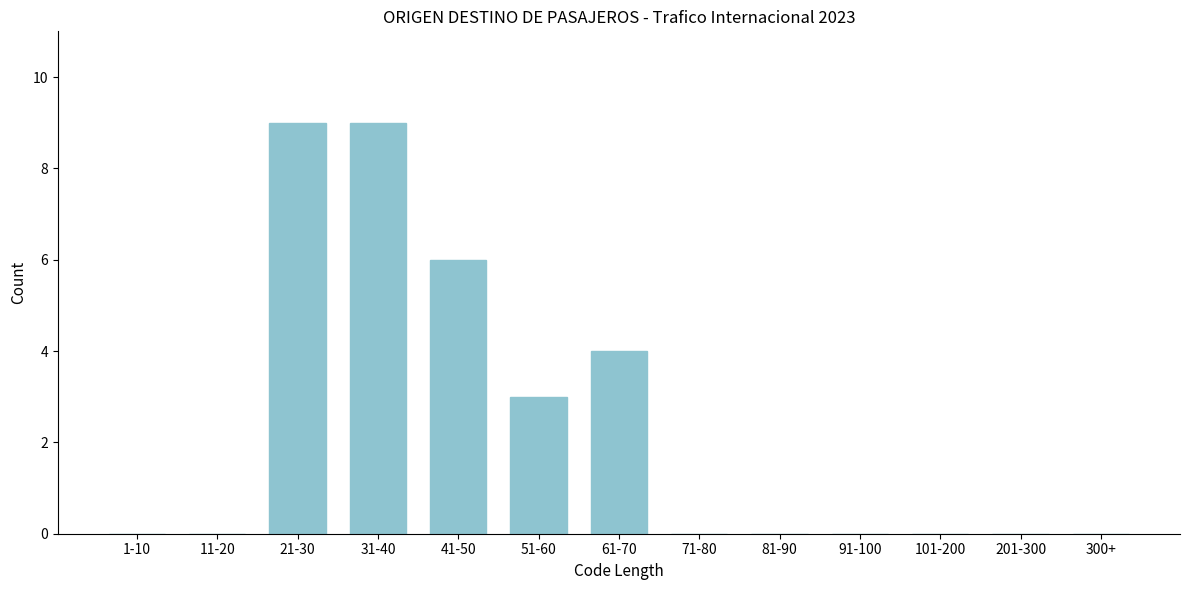

Reading left to right, what are all the values shown in this chart?

1-10=0	11-20=0	21-30=9	31-40=9	41-50=6	51-60=3	61-70=4	71-80=0	81-90=0	91-100=0	101-200=0	201-300=0	300+=0